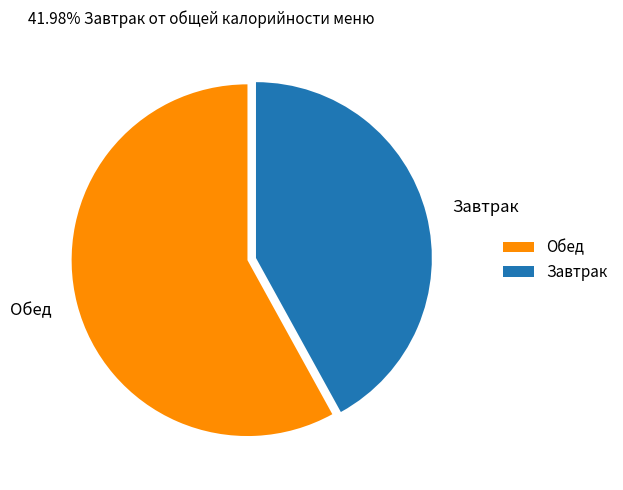

Is it true that Обед is 58% of the pie?

True